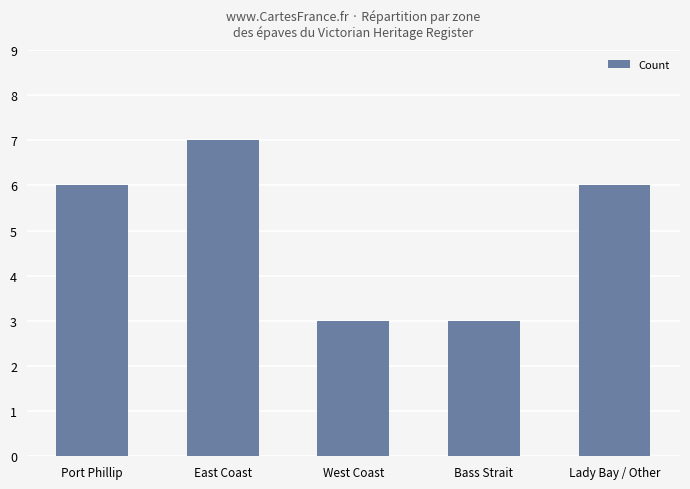

True or false: the data shows 7 at East Coast.

True